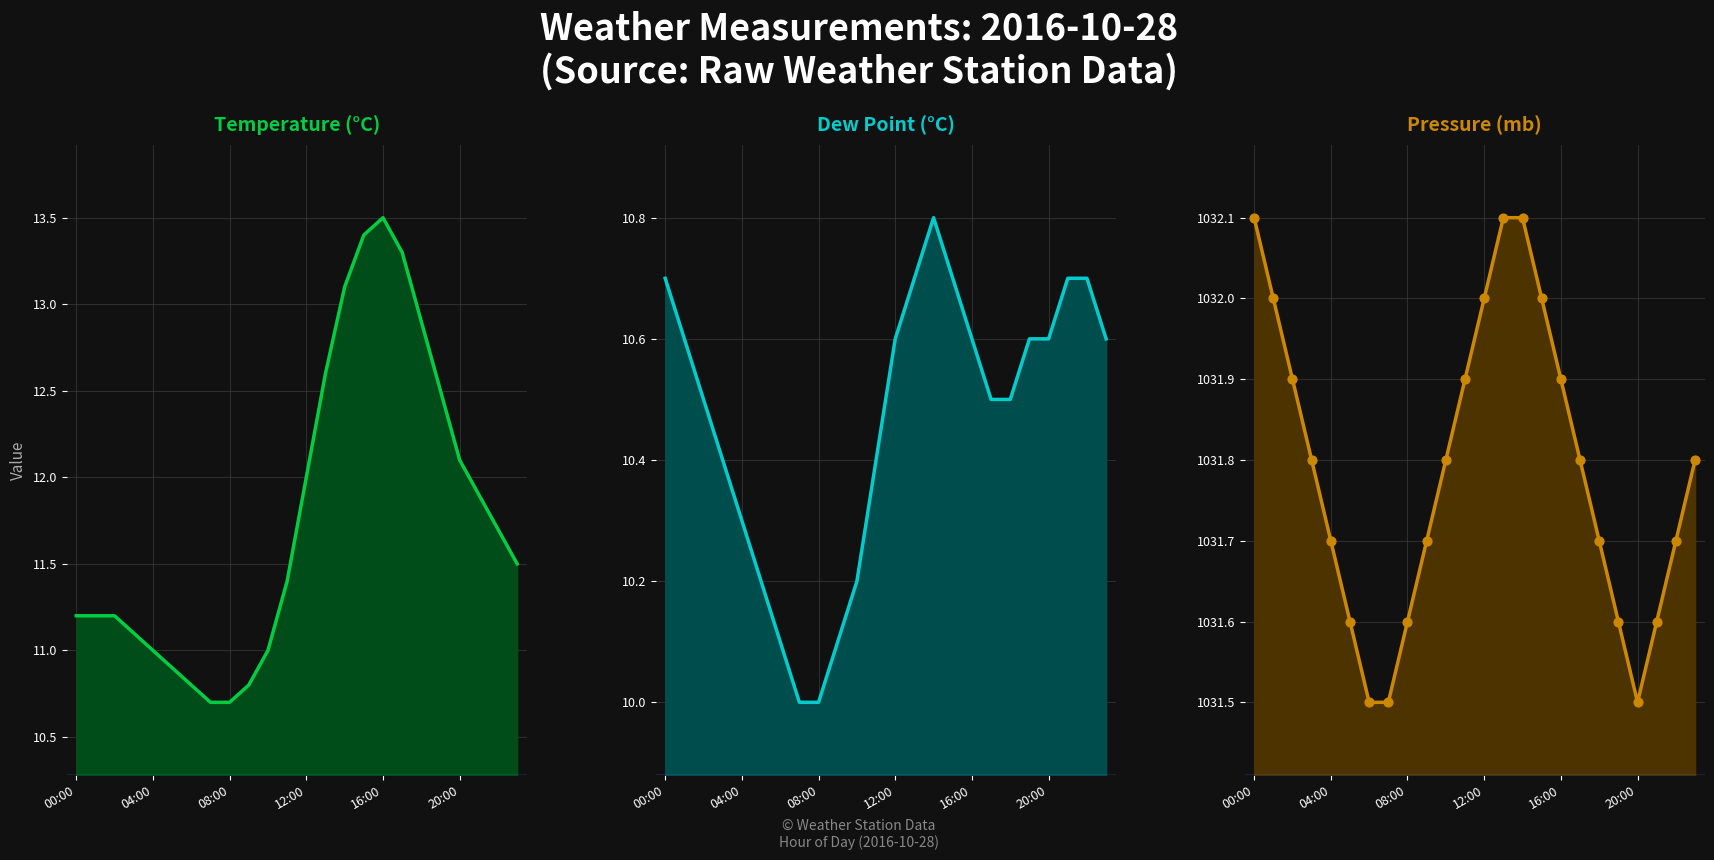

At how many categories does at least one series exceed 518?

24